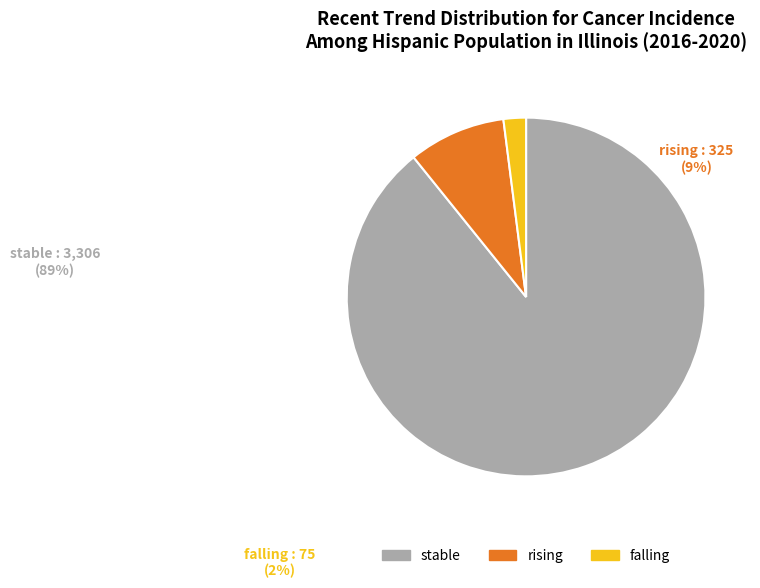

How many slices are in this pie chart?

3